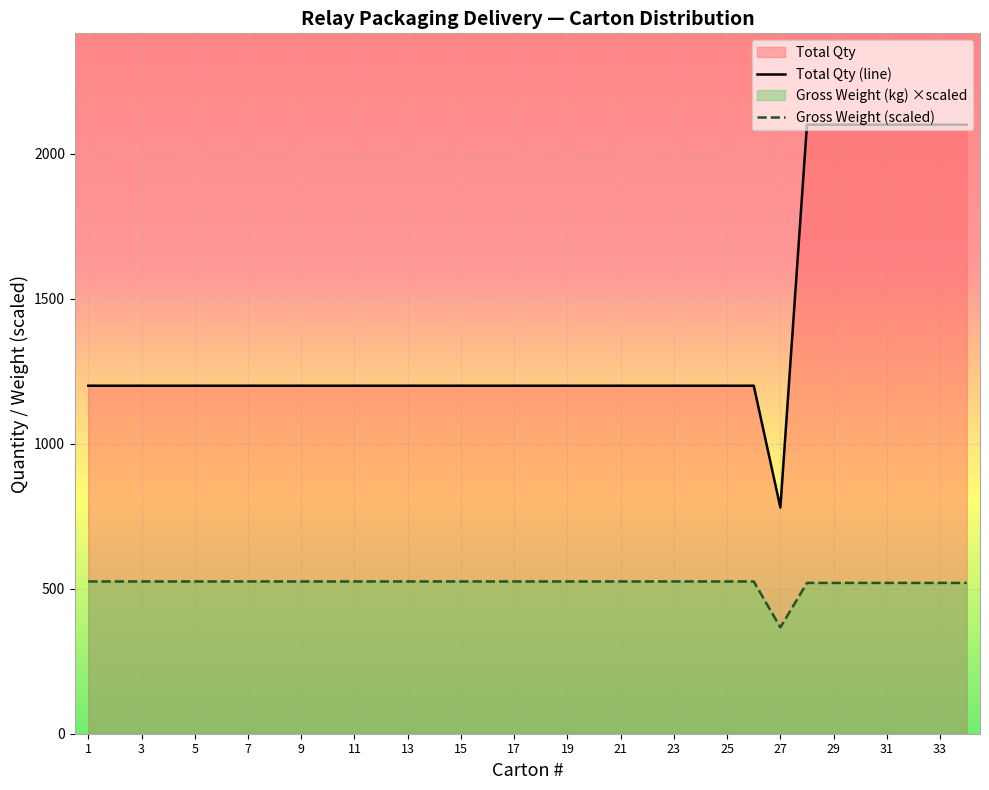

Does the chart display data point markers on the line(s)?

No